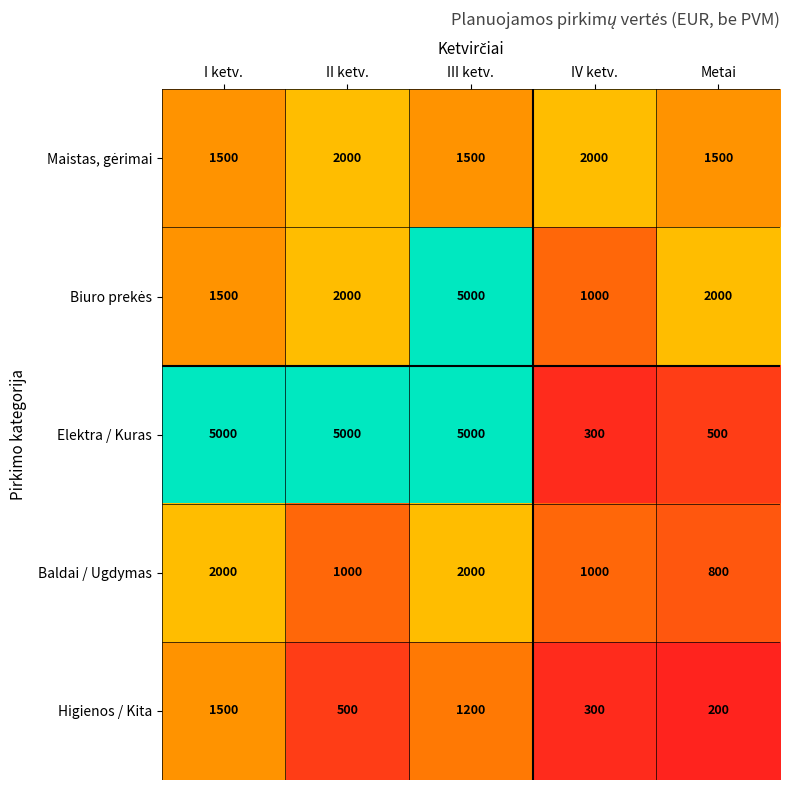

What is the sum of the Higienos / Kita values at I ketv. and III ketv.?

2700